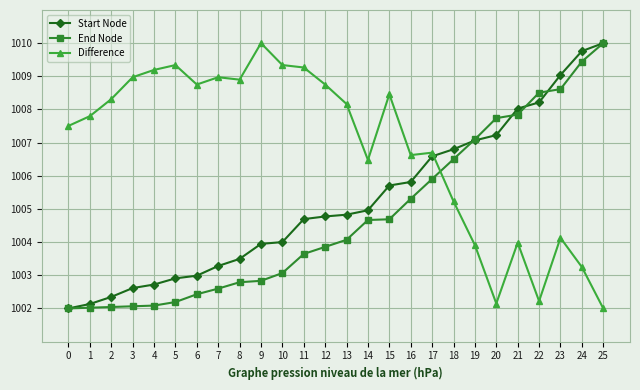

List the series in order of their overall mean, lowest first.

End Node, Start Node, Difference